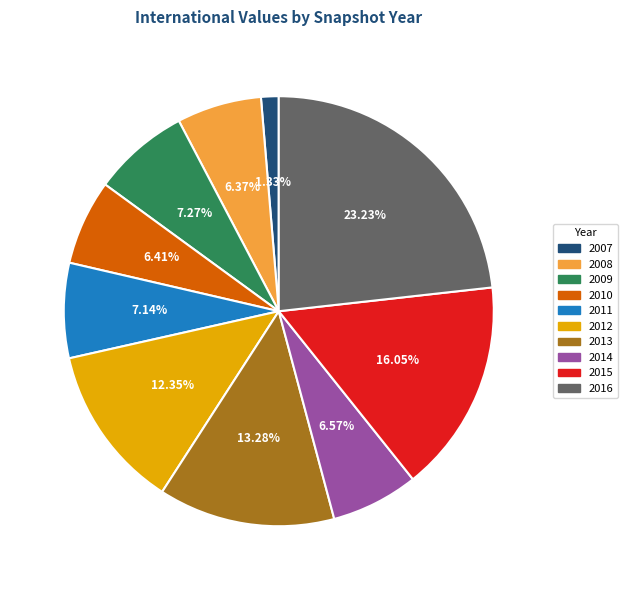

Is there any slice that represents more than half of the pie?

No